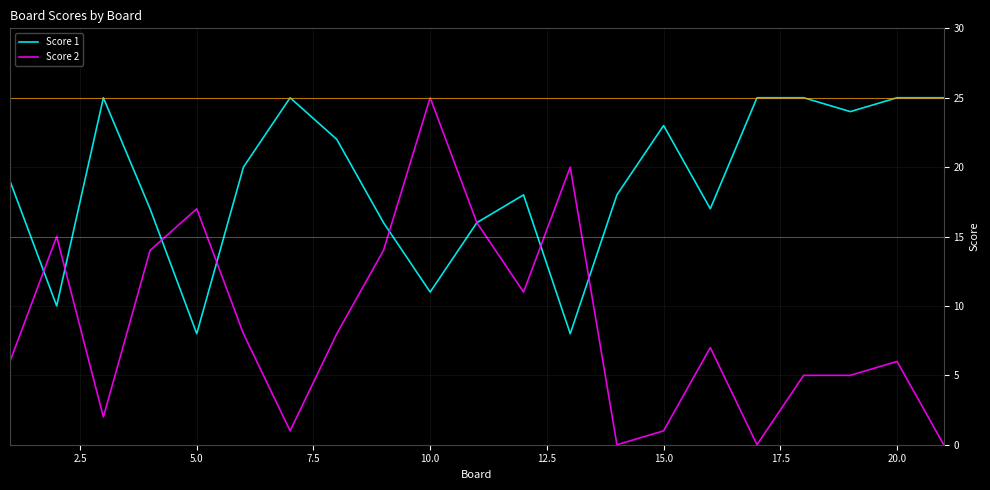

Which series has the widest spread of values?

Score 2